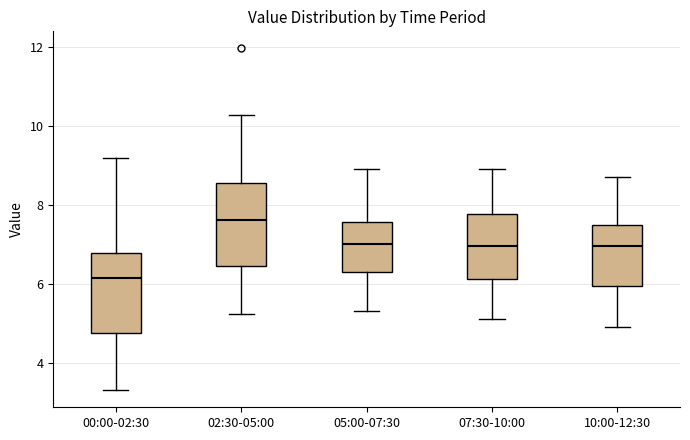

Which box has the lowest median line?

00:00-02:30